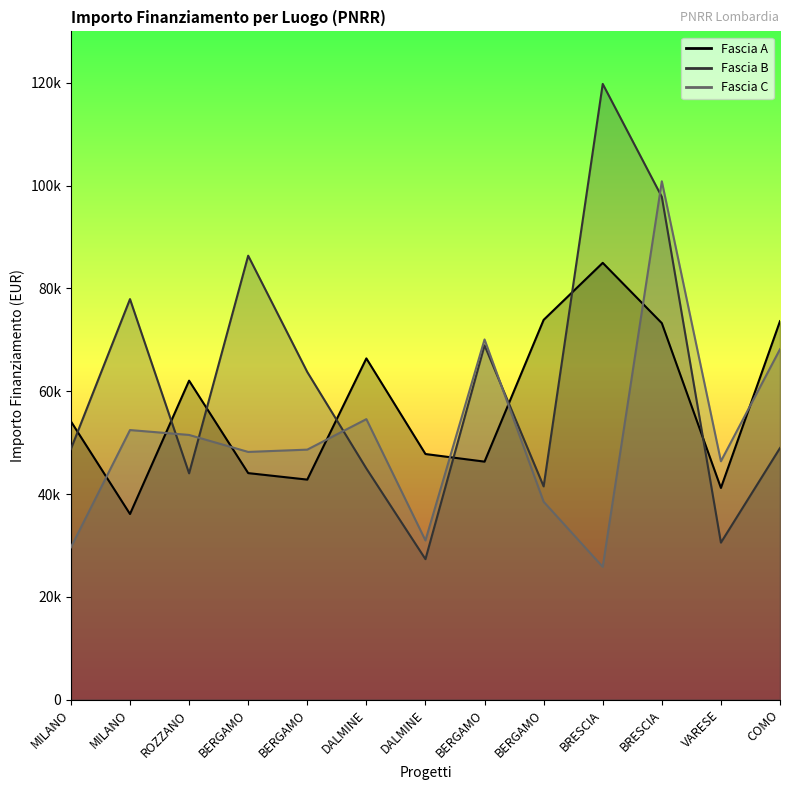

How many data points does each series have?

13